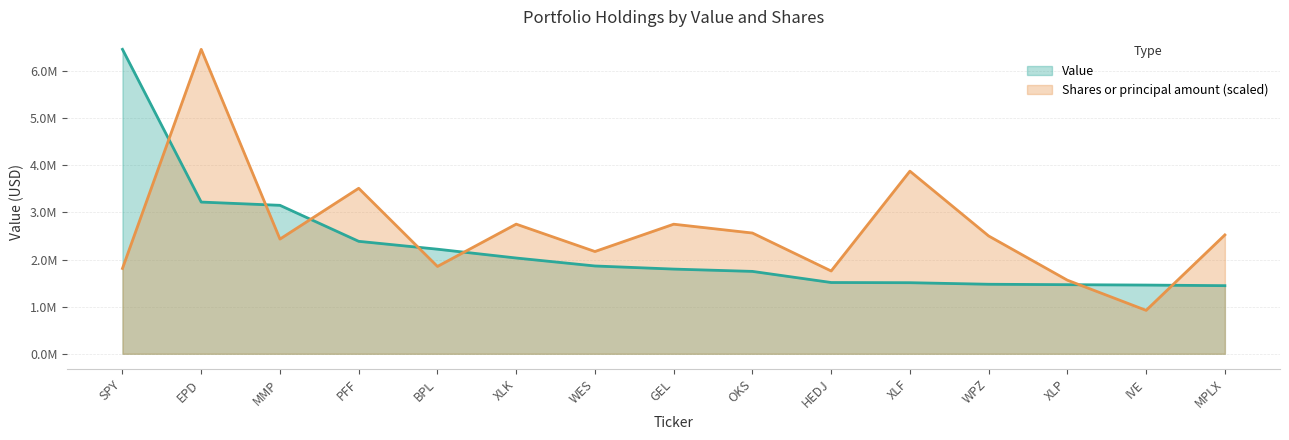

Between which two adjacent categories do Value and Shares or principal amount first intersect?

SPY and EPD